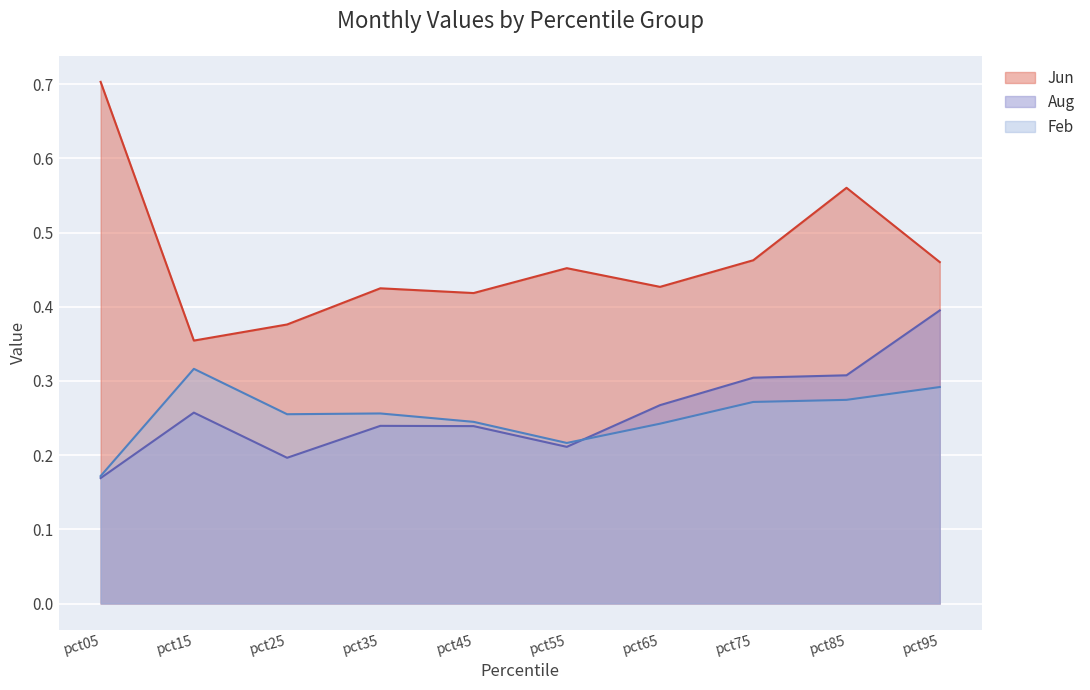

Where is the first local maximum for Jun?

pct35